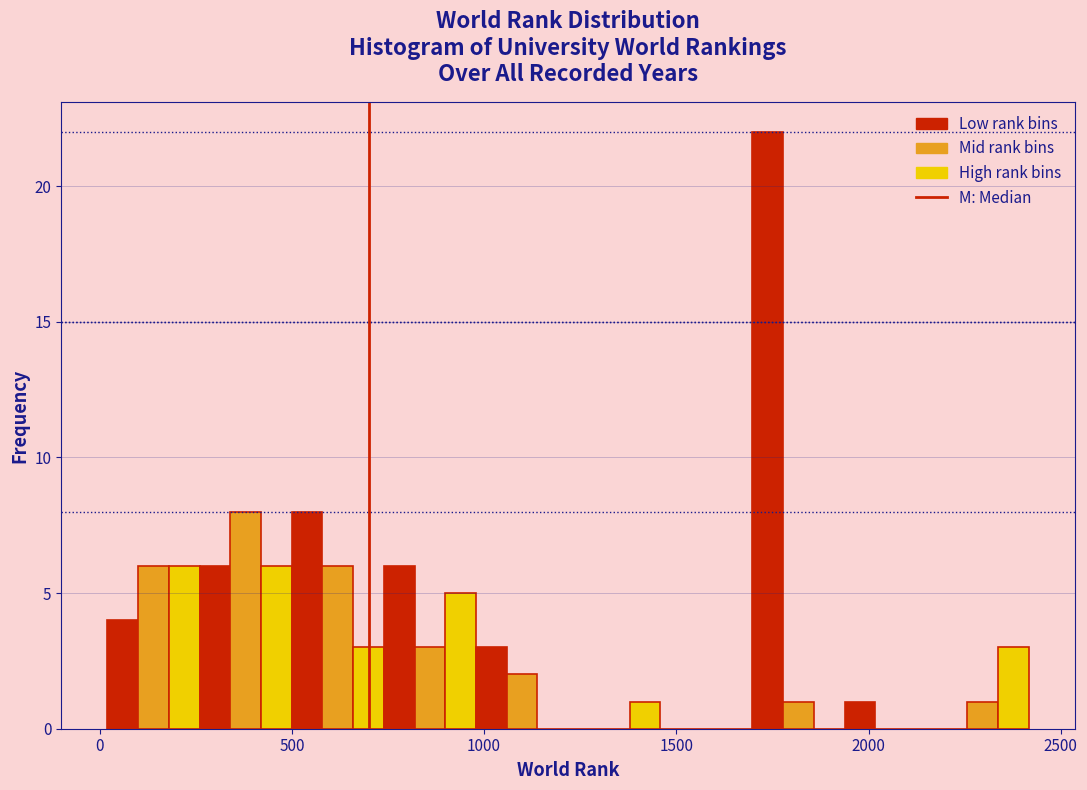

Read against the x-axis, roughly where is the centre of the tallest bar?

1750